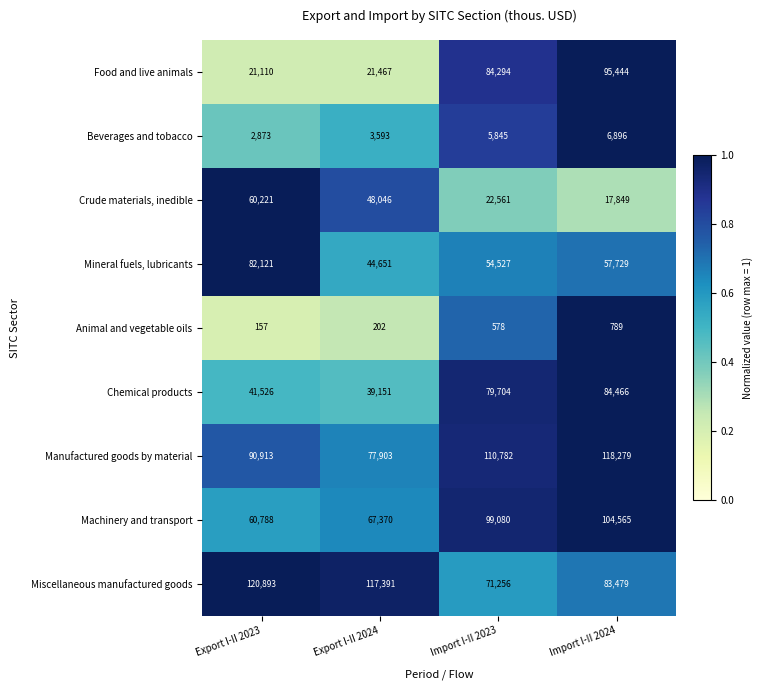

The Mineral fuels, lubricants series shows 54527 at Import I-II 2023. True or false?

True